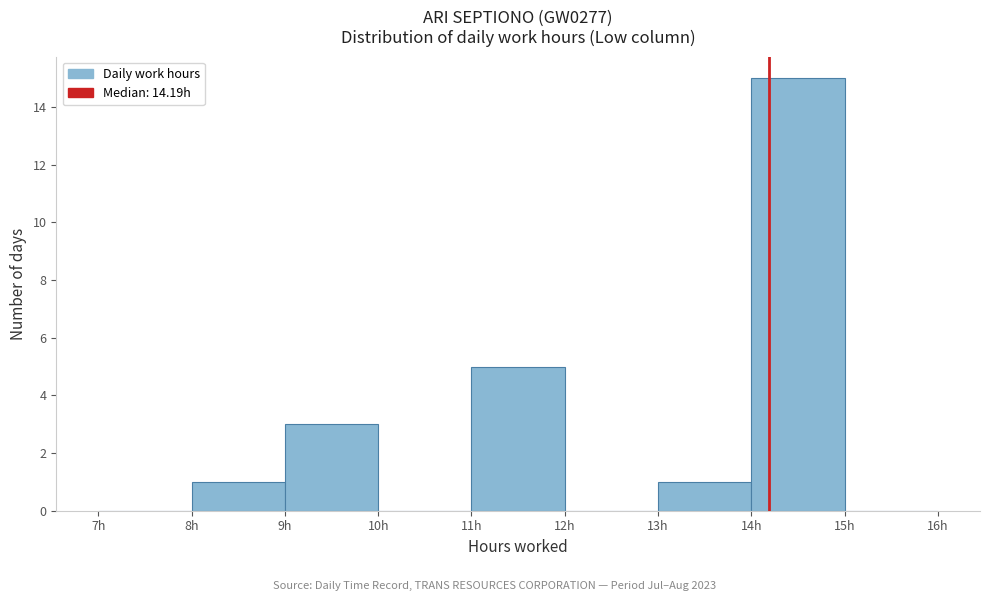

What is the height of the bar covering 8 to 9 on the x-axis? The values are not printed on the chart, so give them approximately, as read against the axis.

1